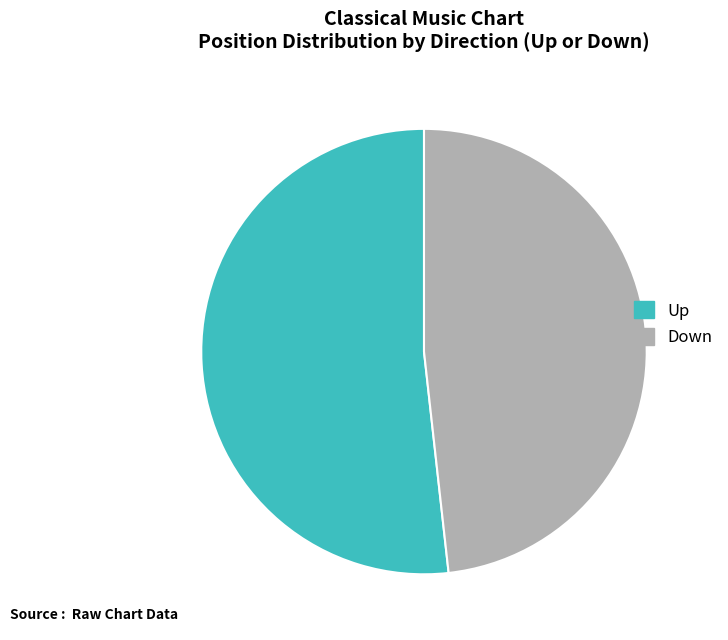

Rank the categories by value from highest to lowest.

Up, Down